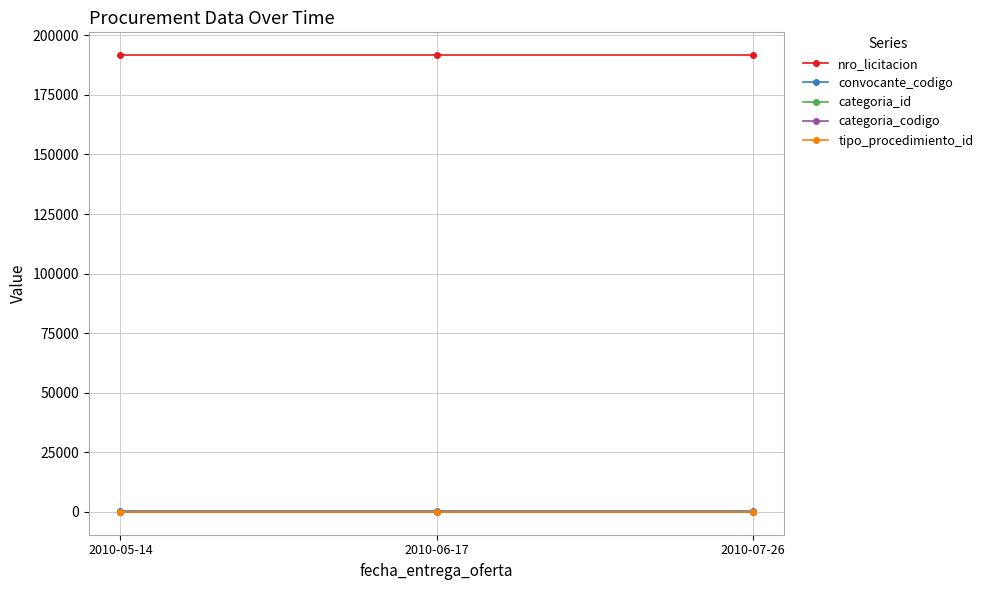

Reading right to left, list all the values displayed in this chart.

nro_licitacion: 2010-07-26=191676	2010-06-17=191676	2010-05-14=191676
convocante_codigo: 2010-07-26=221	2010-06-17=221	2010-05-14=221
categoria_id: 2010-07-26=40	2010-06-17=40	2010-05-14=40
categoria_codigo: 2010-07-26=24	2010-06-17=24	2010-05-14=24
tipo_procedimiento_id: 2010-07-26=1	2010-06-17=1	2010-05-14=1